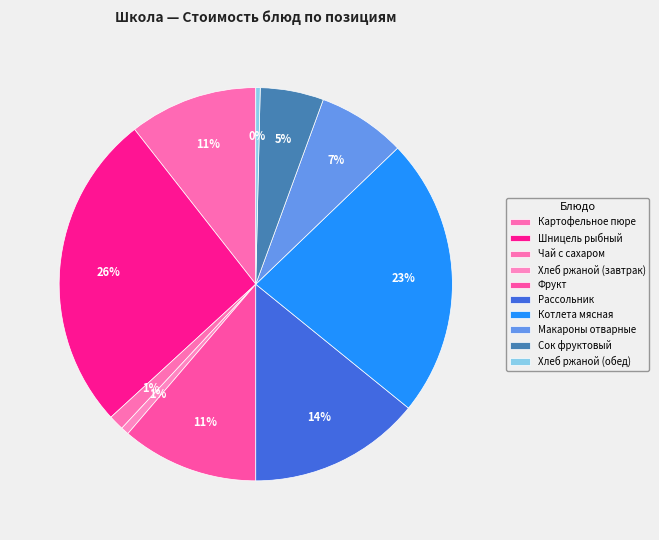

How many slices are in this pie chart?

10